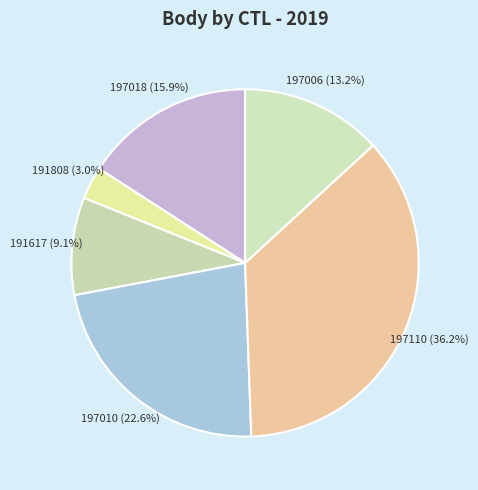

To the nearest percent, what is the combined percentage of 197110 and 191808?

39%